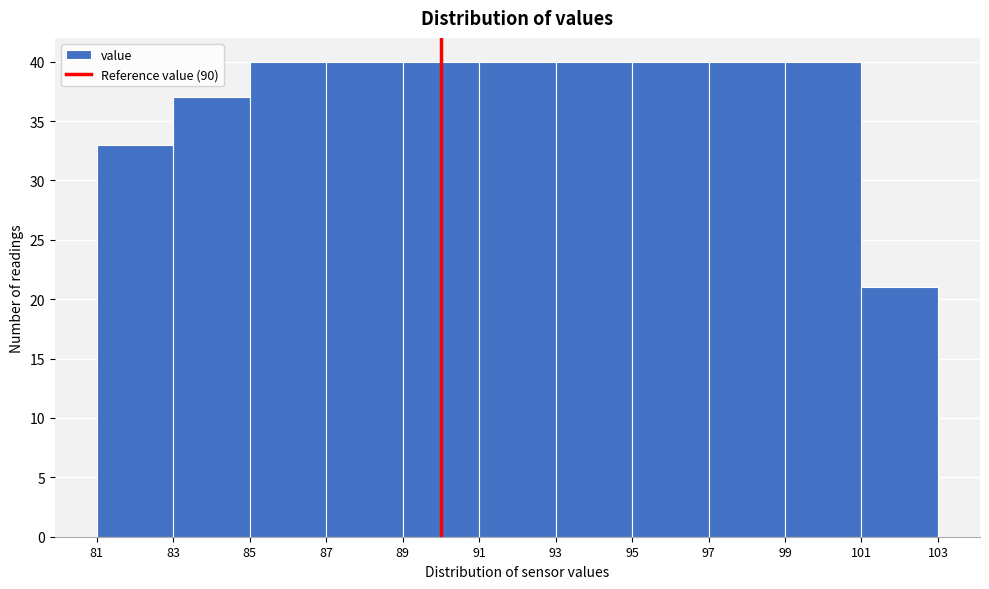

What is the height of the bar covering 85 to 87 on the x-axis? The values are not printed on the chart, so give them approximately, as read against the axis.

40